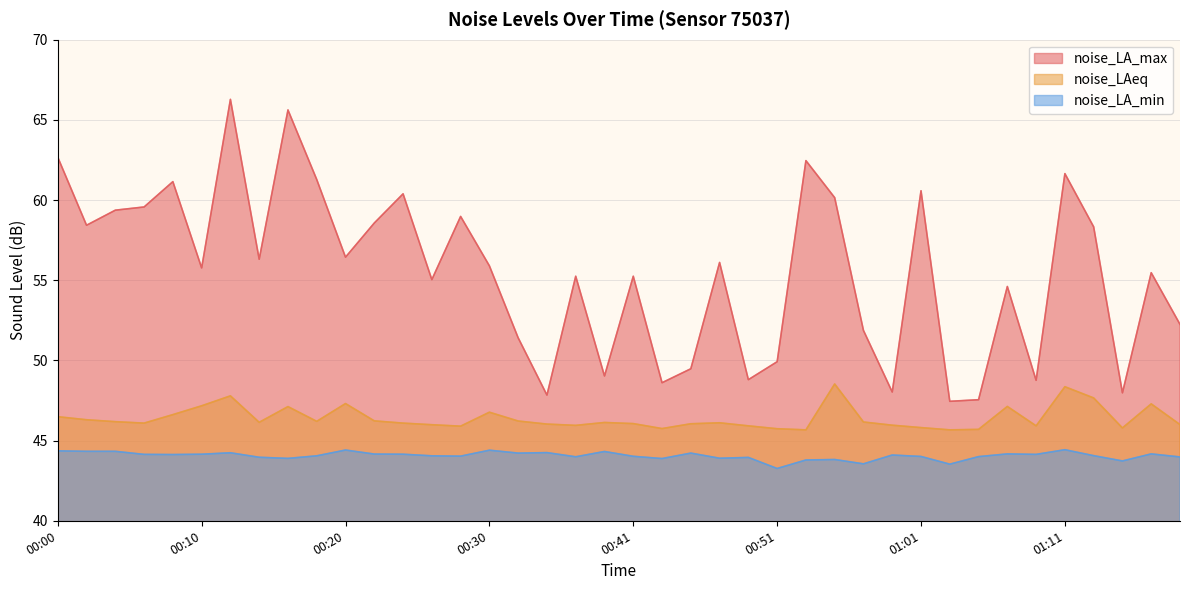

Does the chart have visible grid lines?

Yes